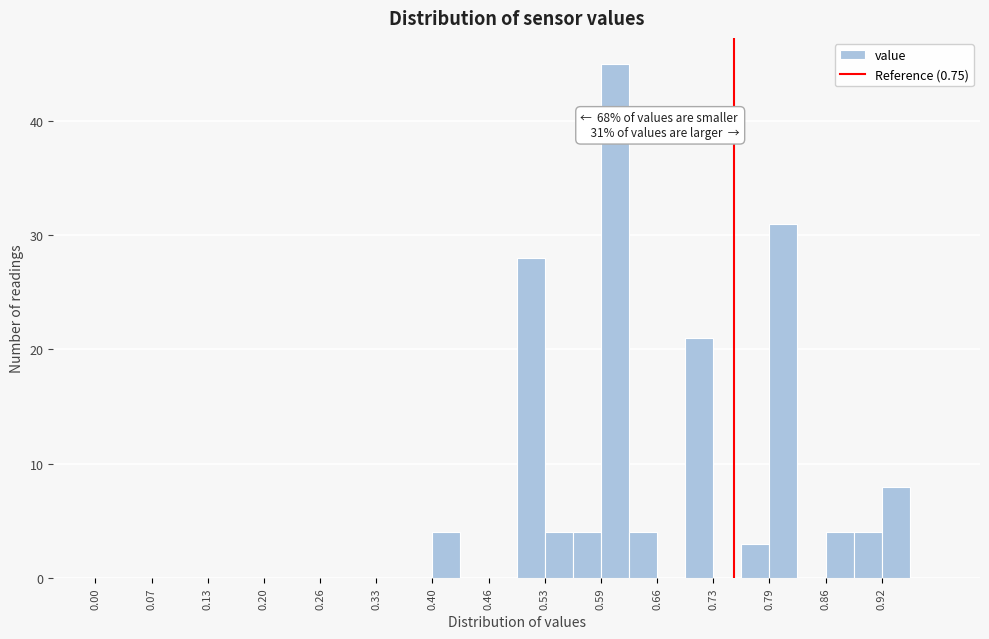

Read against the x-axis, roughly where is the centre of the tallest bar?

0.61